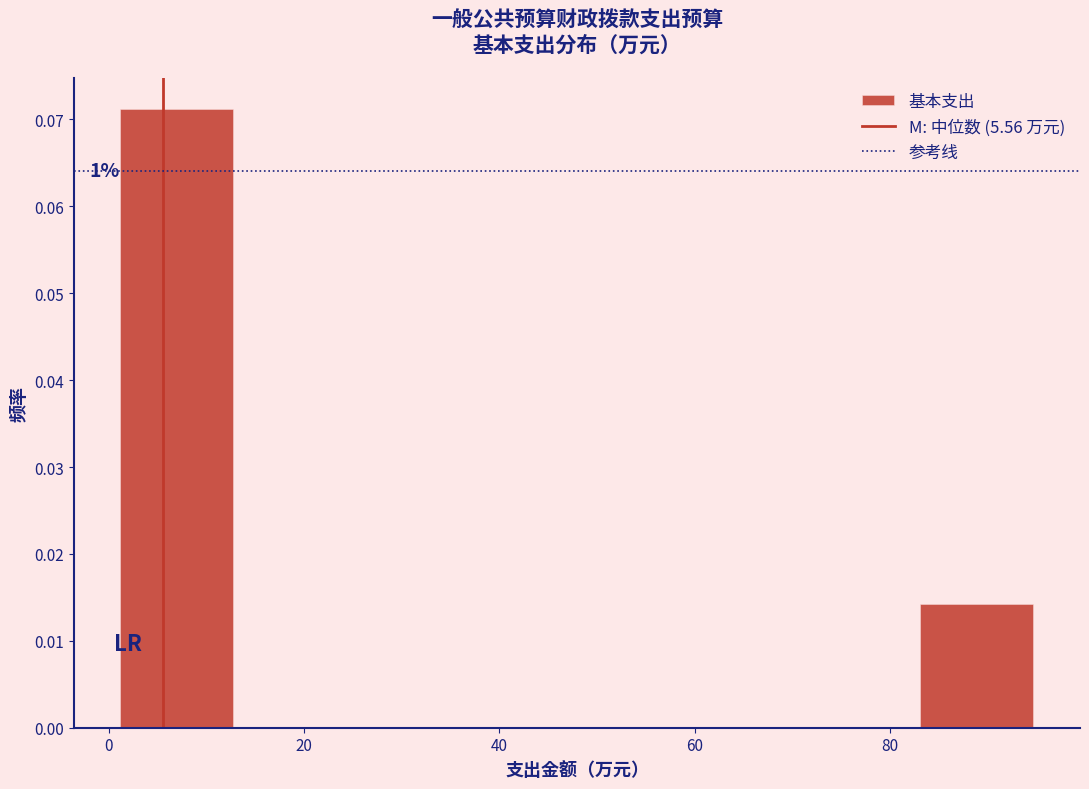

Over which range of the x-axis is the bar tallest?

2 to 12